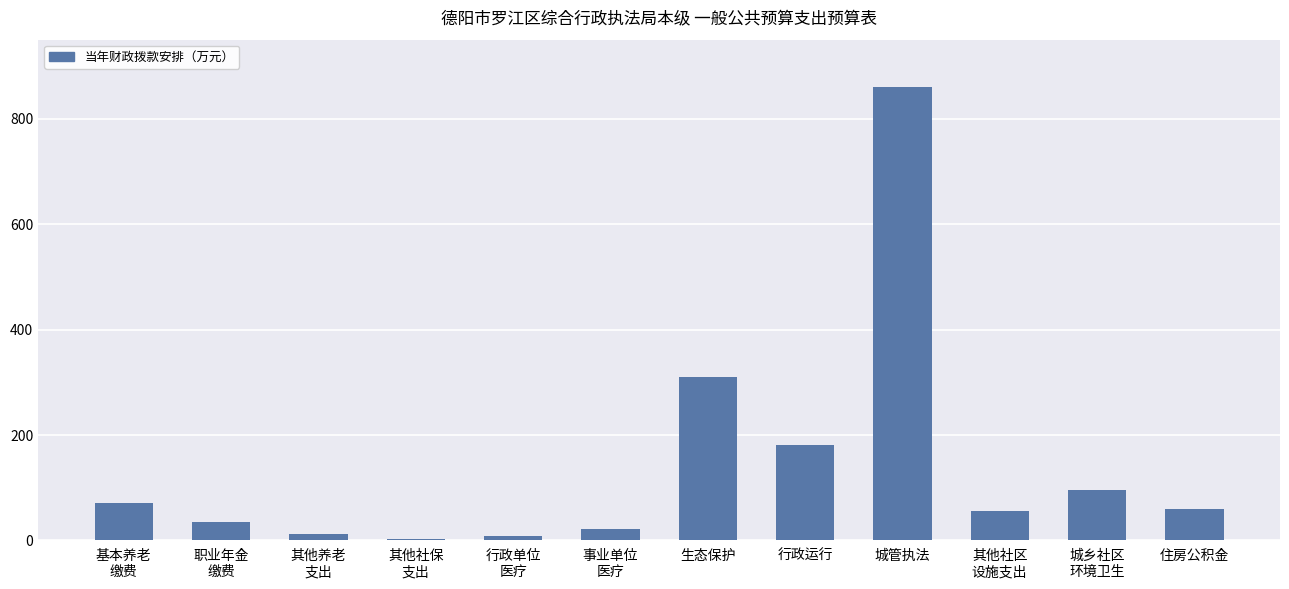

The value at 生态保护 is 445.9. True or false?

False